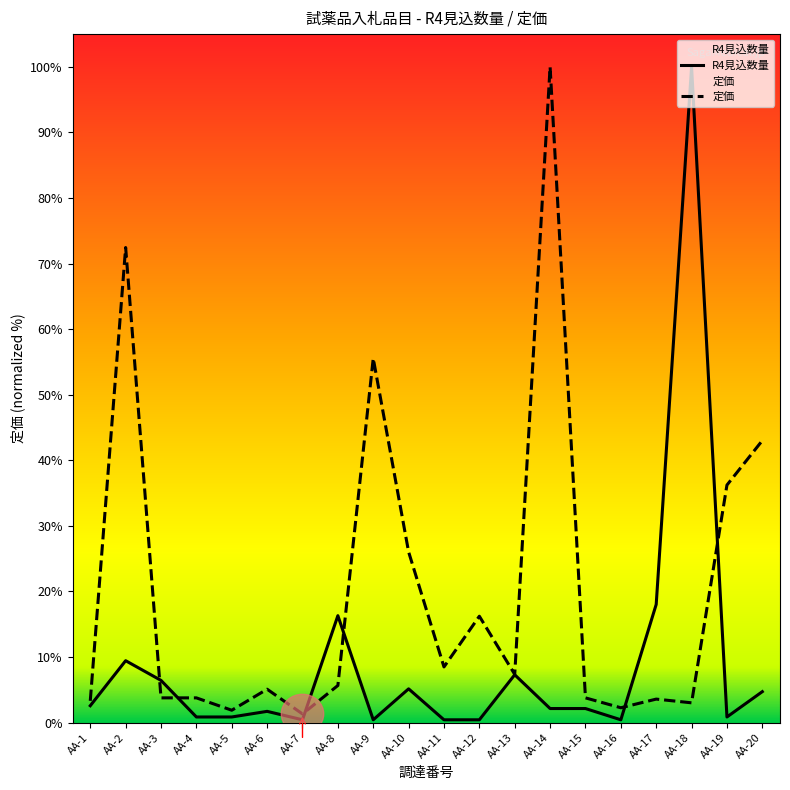

Reading right to left, transcribe all the data shown in this chart.

R4見込数量: AA-20=12510.7	AA-19=2274.7	AA-18=265000.0	AA-17=47768.2	AA-16=1137.3	AA-15=5686.7	AA-14=5686.7	AA-13=19334.8	AA-12=1137.3	AA-11=1137.3	AA-10=13648.1	AA-9=1137.3	AA-8=43218.9	AA-7=1137.3	AA-6=4549.4	AA-5=2274.7	AA-4=2274.7	AA-3=17060.1	AA-2=25021.5	AA-1=6824.0
定価: AA-20=114000.0	AA-19=96000.0	AA-18=8000.0	AA-17=9500.0	AA-16=6000.0	AA-15=10000.0	AA-14=265000.0	AA-13=19500.0	AA-12=43000.0	AA-11=22500.0	AA-10=69000.0	AA-9=147200.0	AA-8=15000.0	AA-7=3500.0	AA-6=13500.0	AA-5=5000.0	AA-4=10000.0	AA-3=10000.0	AA-2=192000.0	AA-1=8800.0